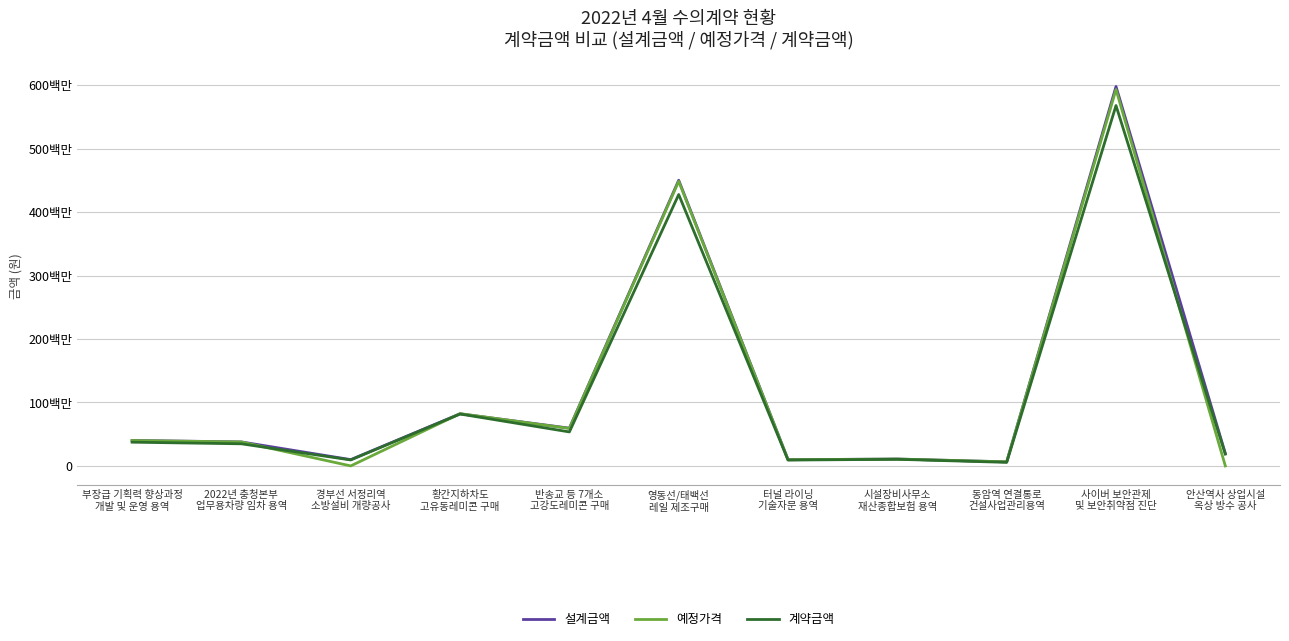

Rank the series by their maximum value, from highest to lowest.

설계금액, 예정가격, 계약금액